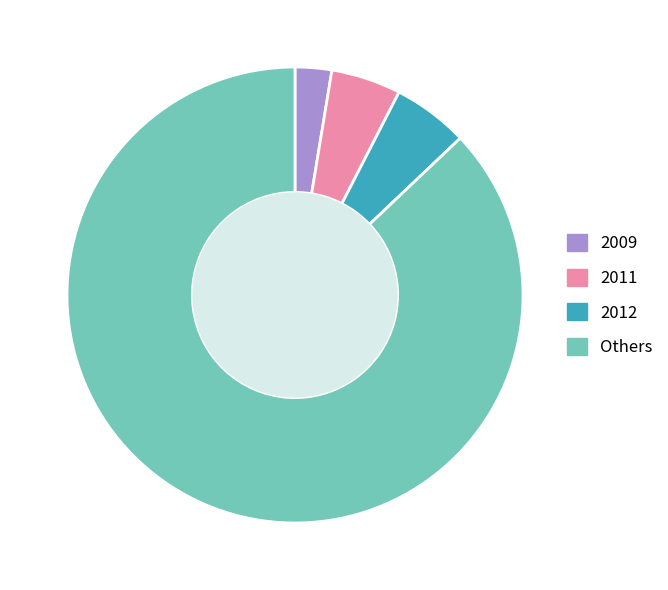

Which category has the biggest portion of the pie?

Others